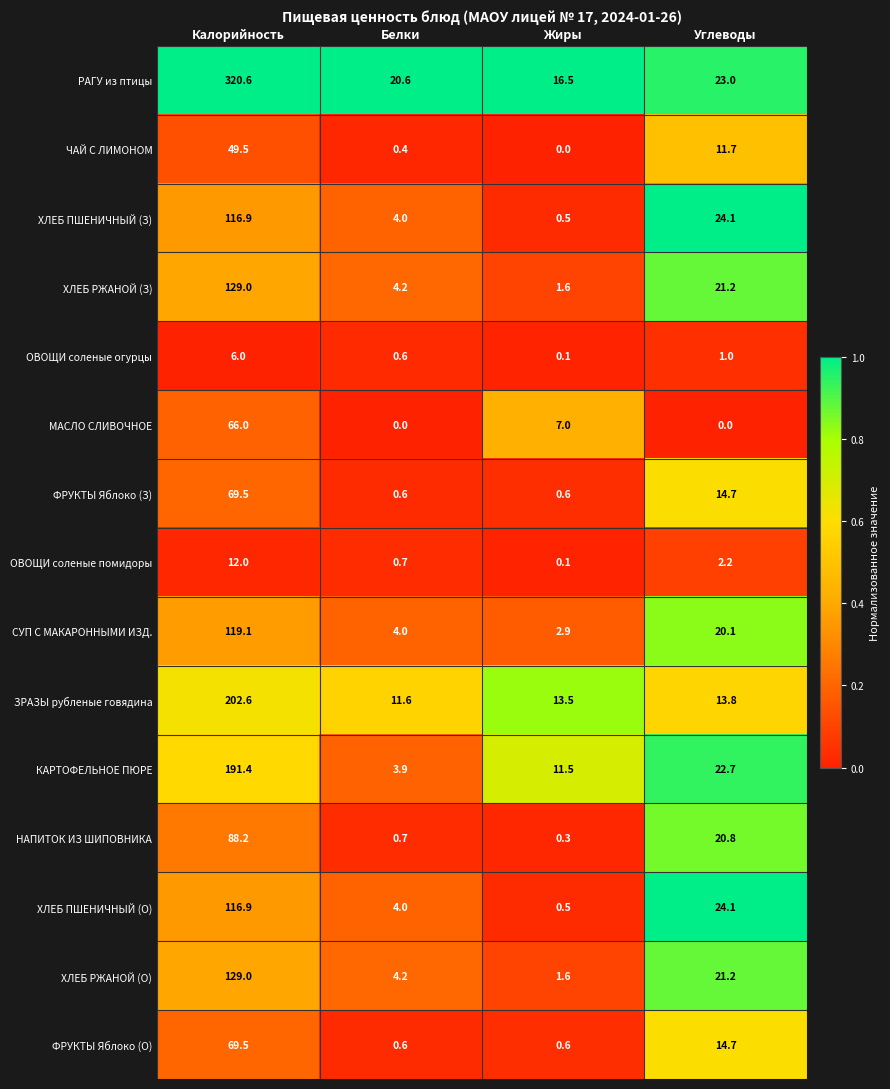

At which label does ФРУКТЫ Яблоко (З) reach its peak?

Калорийность